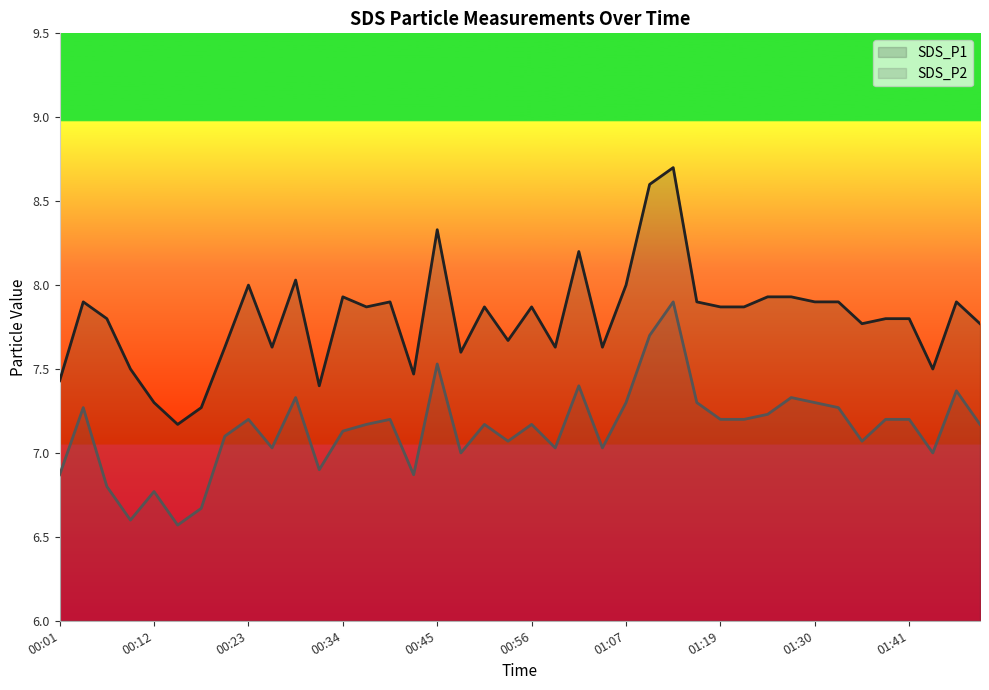

What is the spread (max minus min) of values at 00:45?

0.8